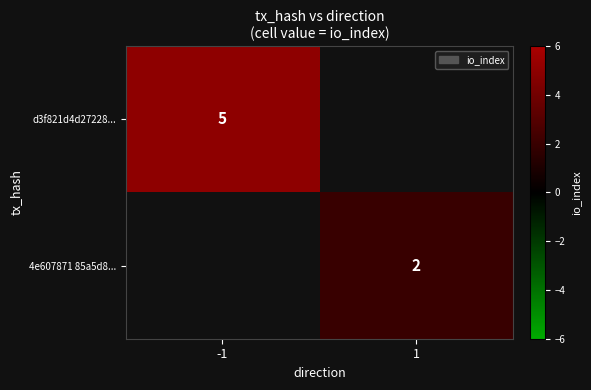

The 4e607871 85a5d8... series shows 3 at 1. True or false?

False